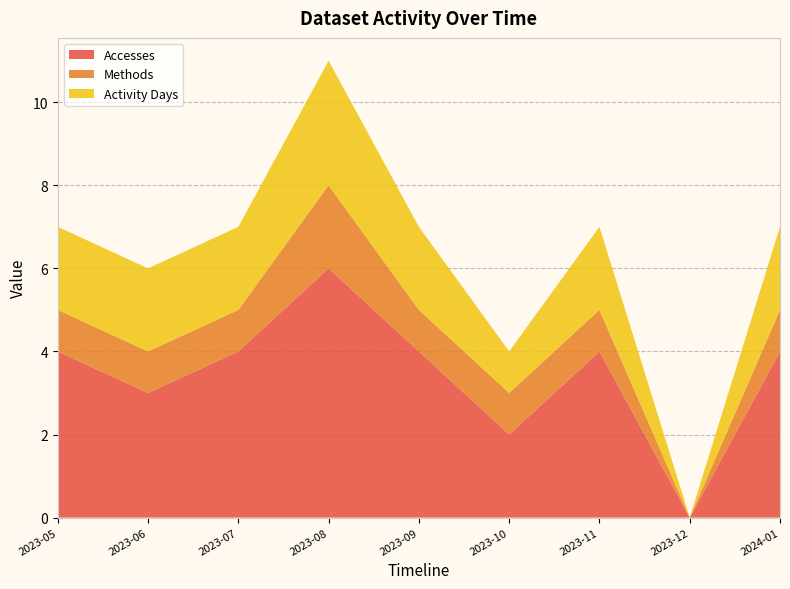

Reading left to right, list all the values displayed in this chart.

Accesses: 4	3	4	6	4	2	4	0	4
Methods: 1	1	1	2	1	1	1	0	1
Activity Days: 2	2	2	3	2	1	2	0	2